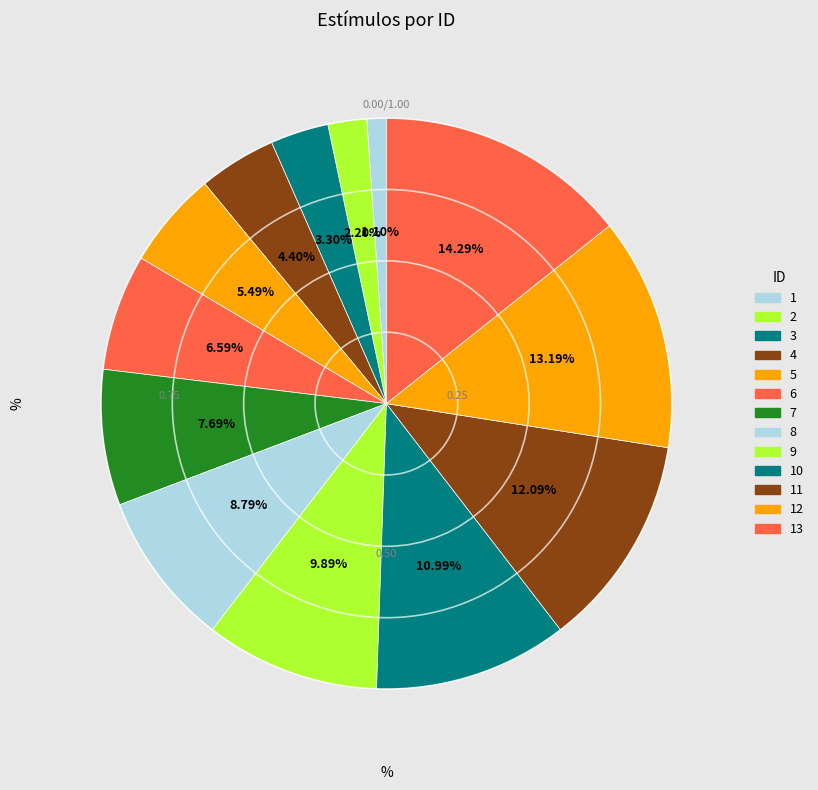

How many slices are in this pie chart?

13